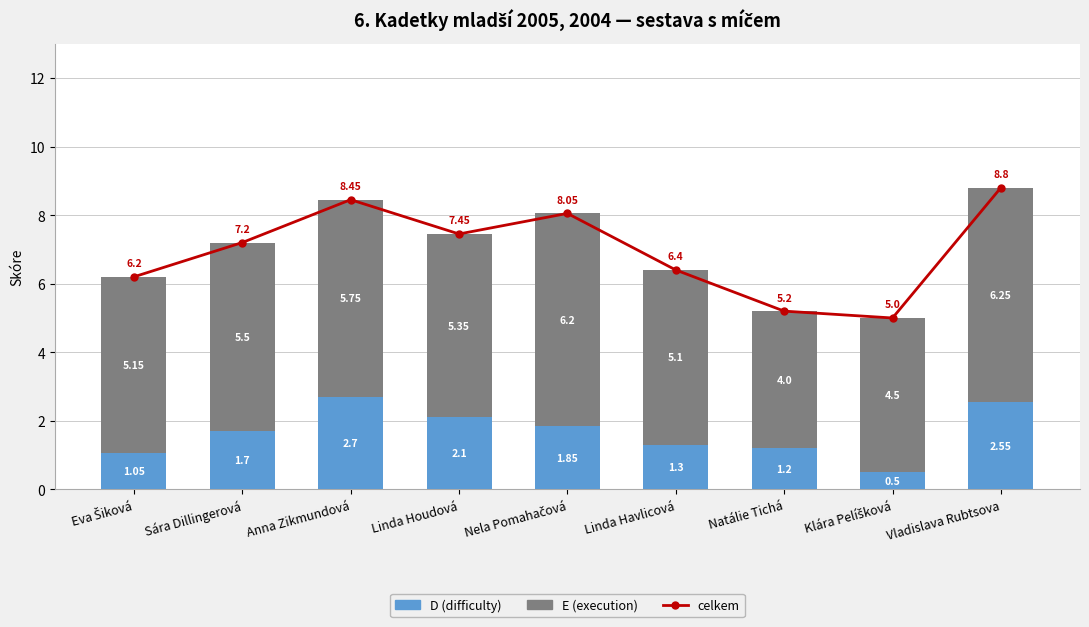

Reading left to right, transcribe all the data shown in this chart.

celkem: 6.2	7.2	8.4	7.5	8.1	6.4	5.2	5.0	8.8
D (difficulty): 1.1	1.7	2.7	2.1	1.9	1.3	1.2	0.5	2.5
E (execution): 5.2	5.5	5.8	5.3	6.2	5.1	4.0	4.5	6.2